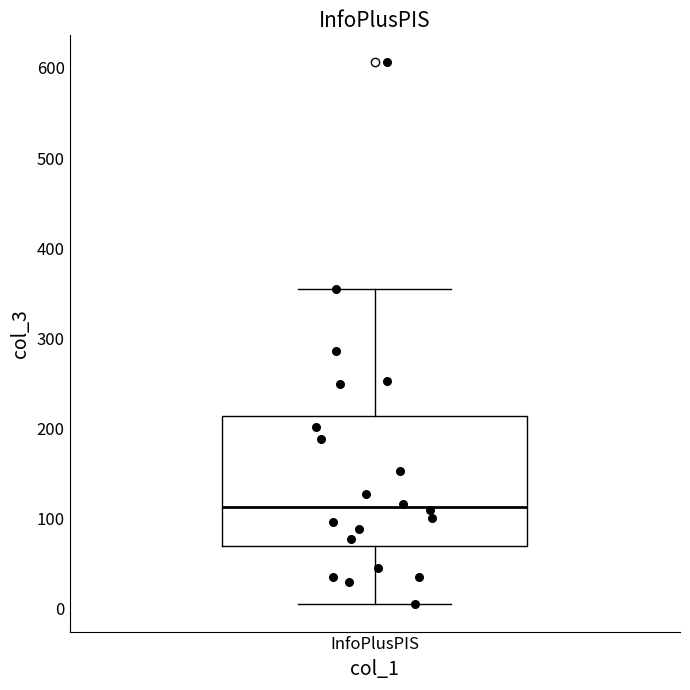

Read this box plot against the y-axis: the position of the median line, the range covered by the box, and the ends of both whiskers. The values are not printed on the chart, so give them approximately, as read against the axis.

median 110, box 70 to 210, whiskers 10 to 360